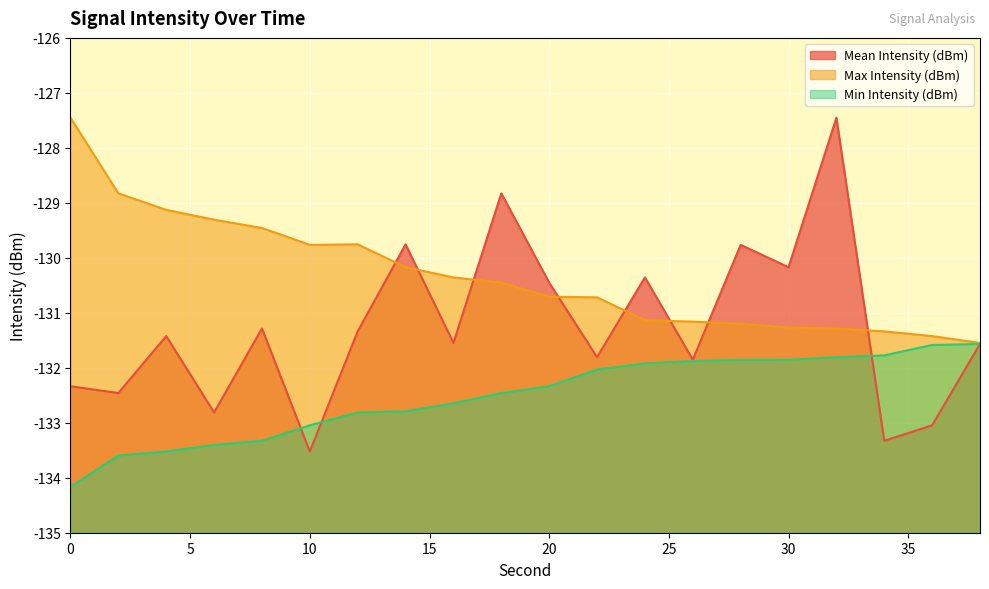

What is the value of the Min Intensity (dBm) point at the 3rd from the left?

-133.5